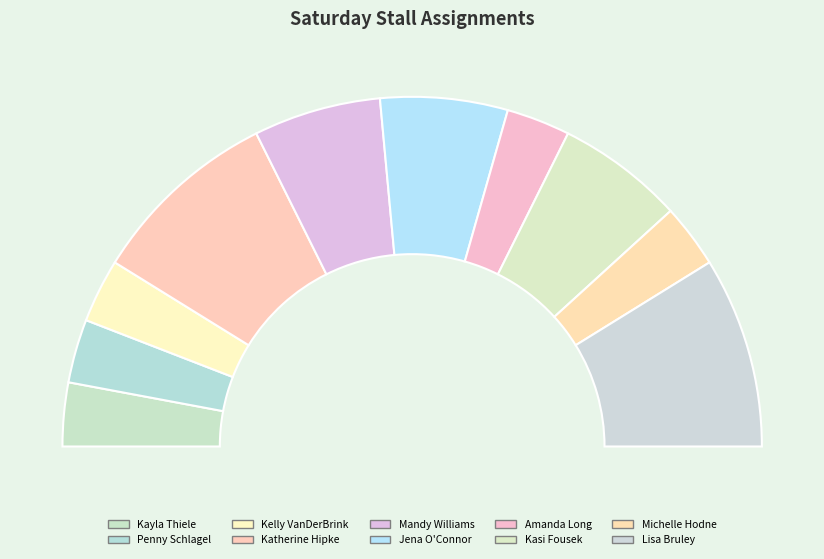

To the nearest percent, what is the difference between the Mandy Williams and Kayla Thiele slice percentages?

6%